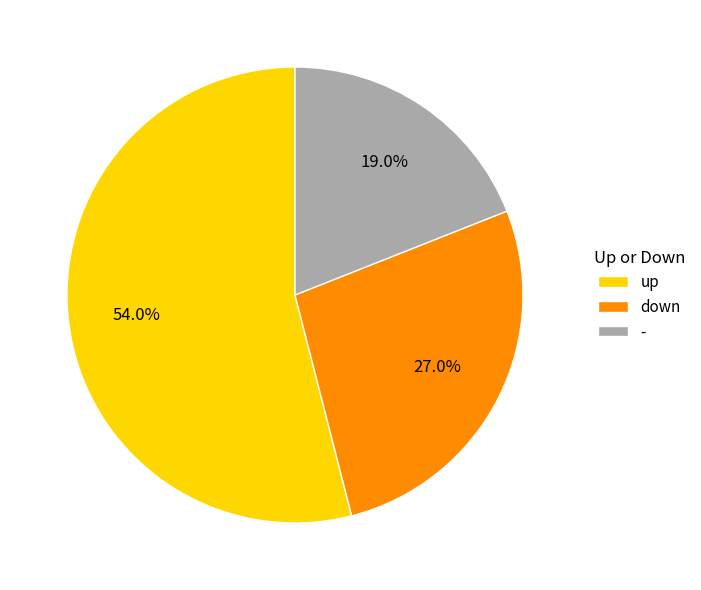

To the nearest percent, what portion does down represent?

27%